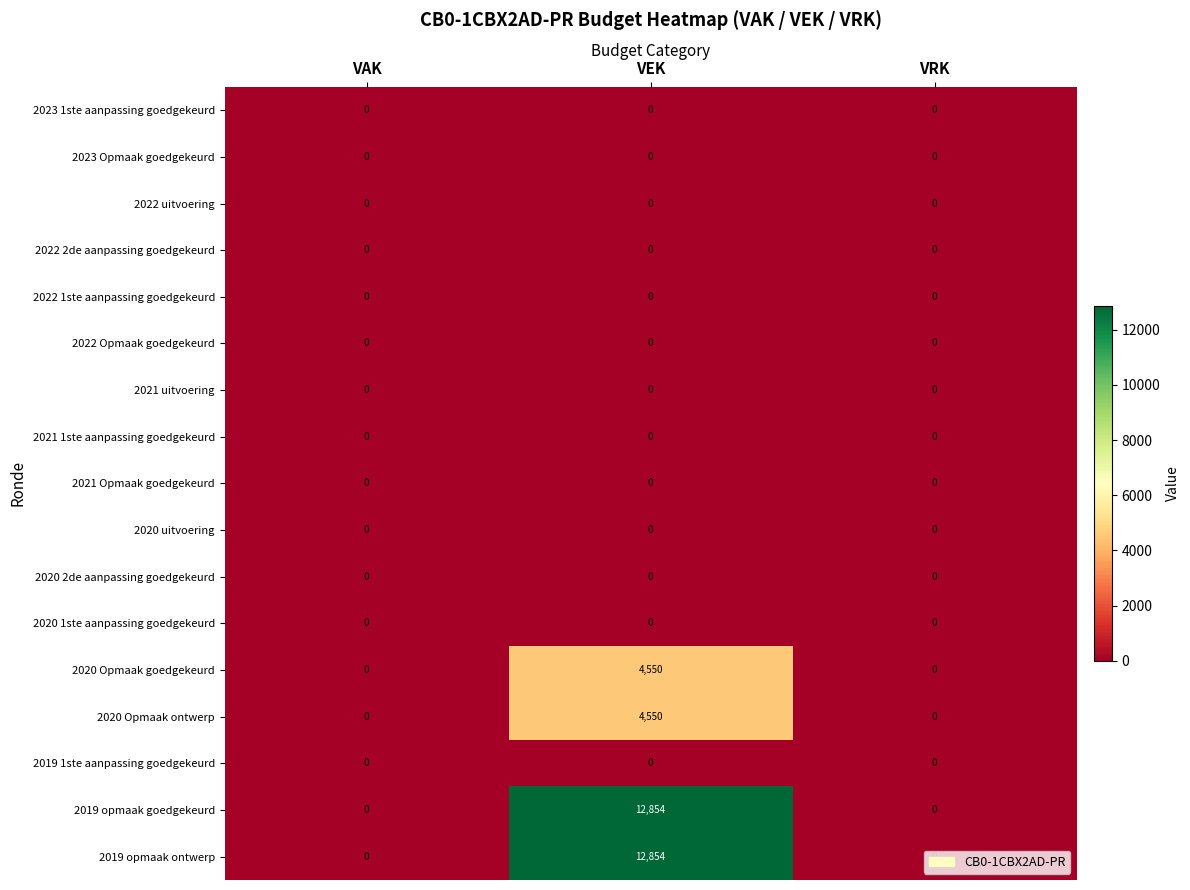

What is the total value across all series at VEK?

34808